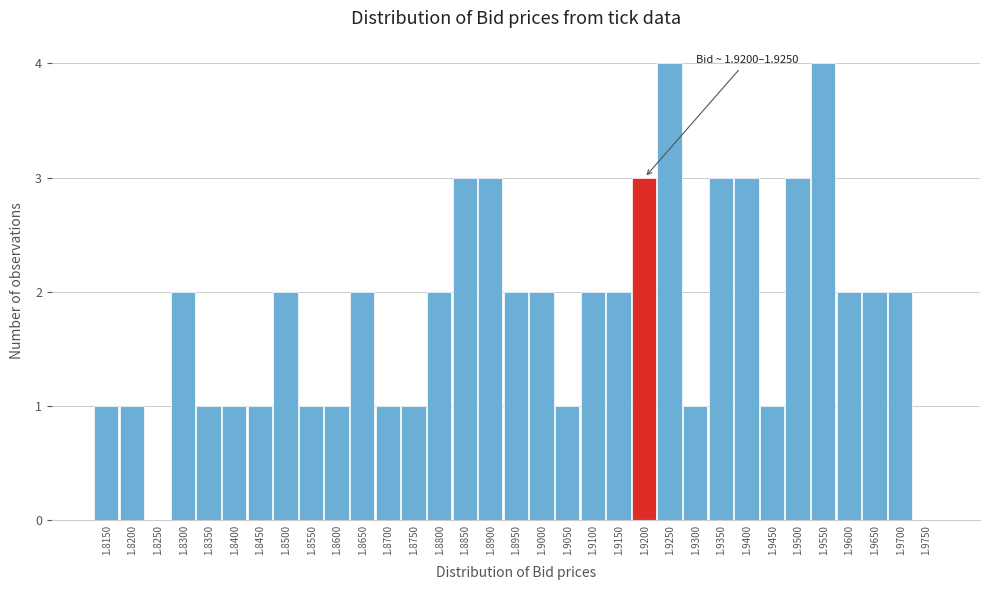

What is the change in value from 1.9500 to 1.9550?

+1